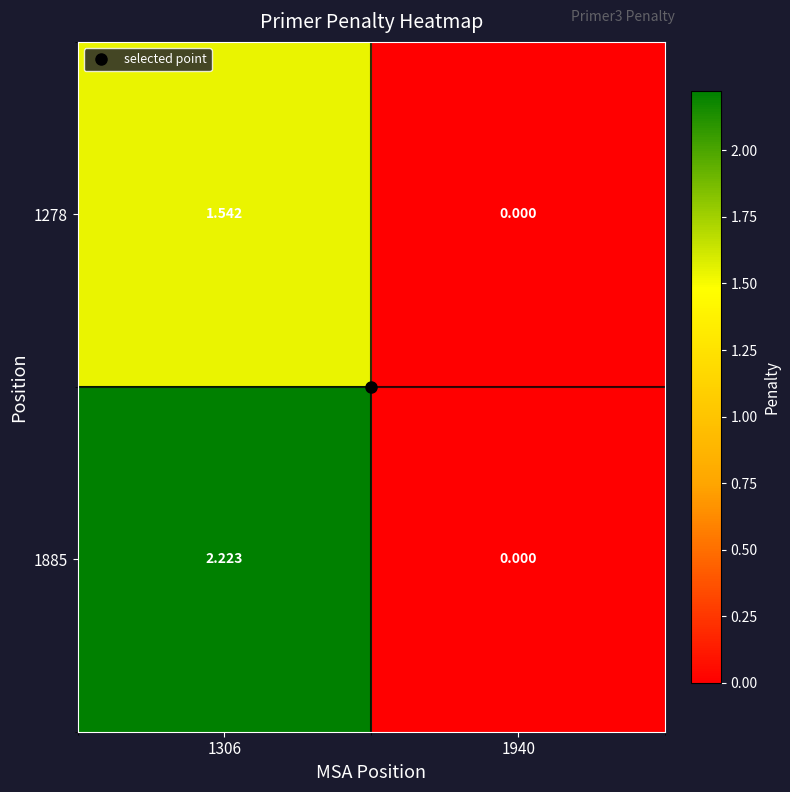

Is the value of 1278 at 1306 greater than the value of 1885 at 1940?

Yes